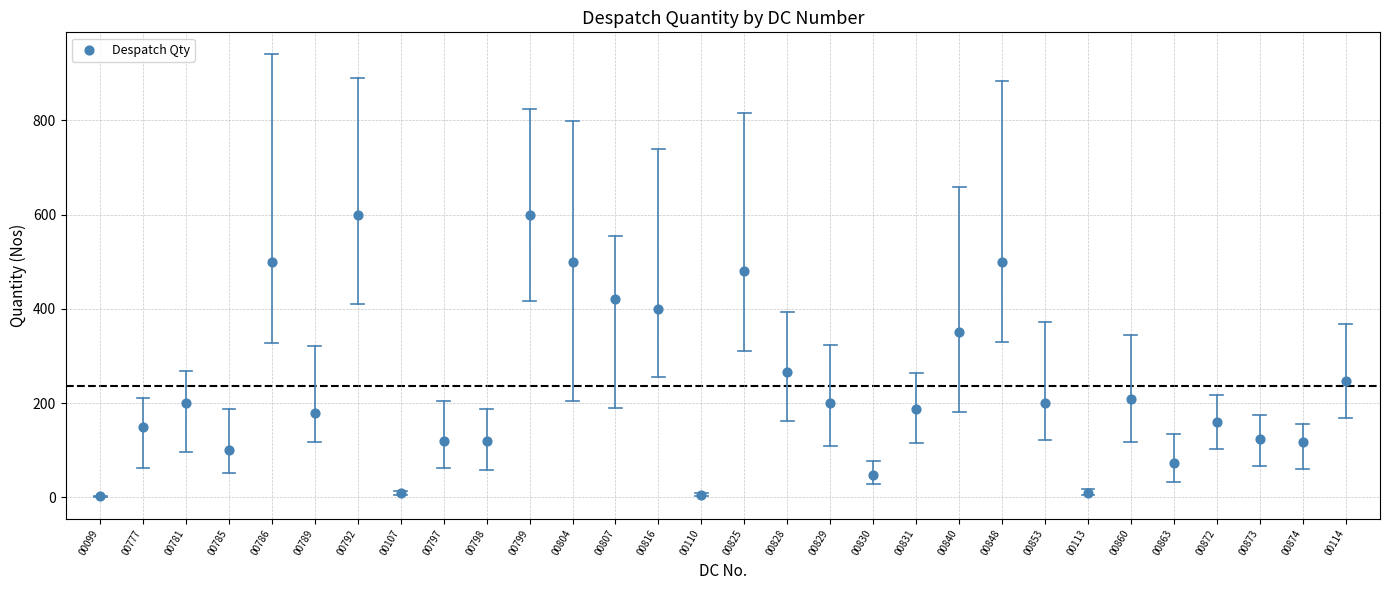

What is the range of Y values (max minus min)?

598